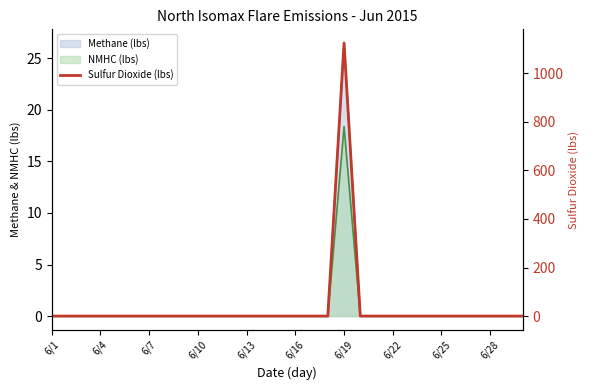

True or false: the data has more than 1 interior local peaks.

False